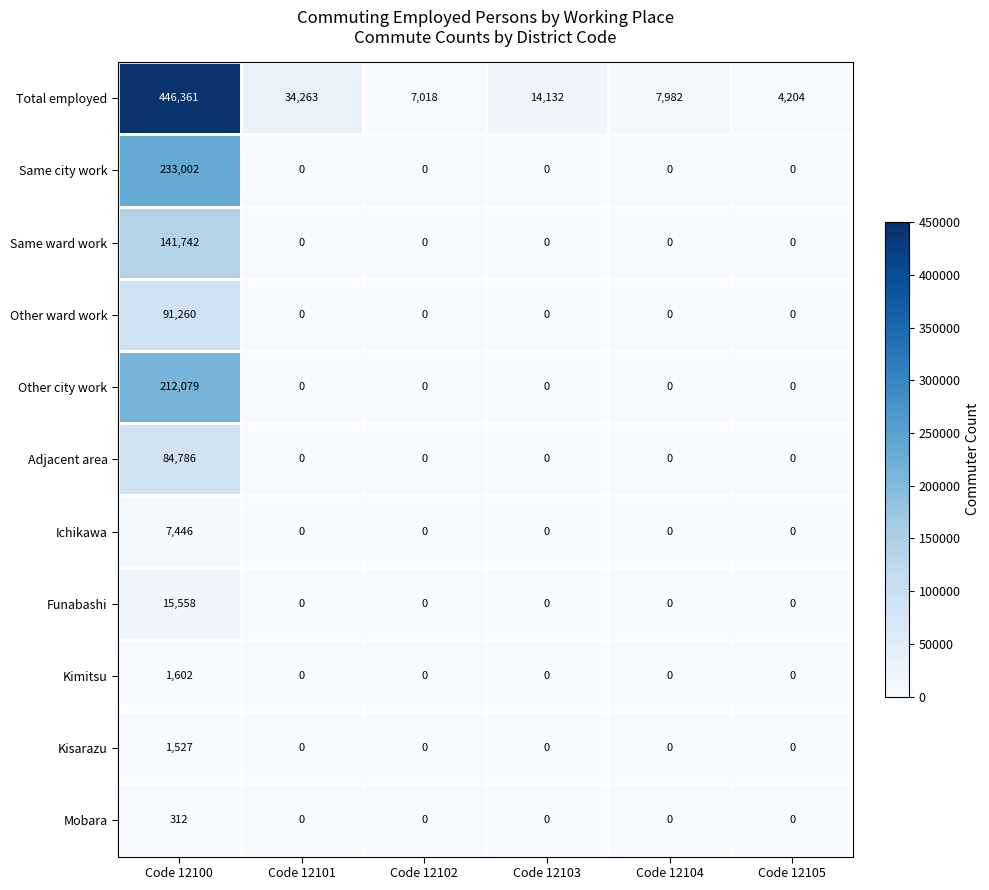

What is the total value across all series at Code 12105?

4204